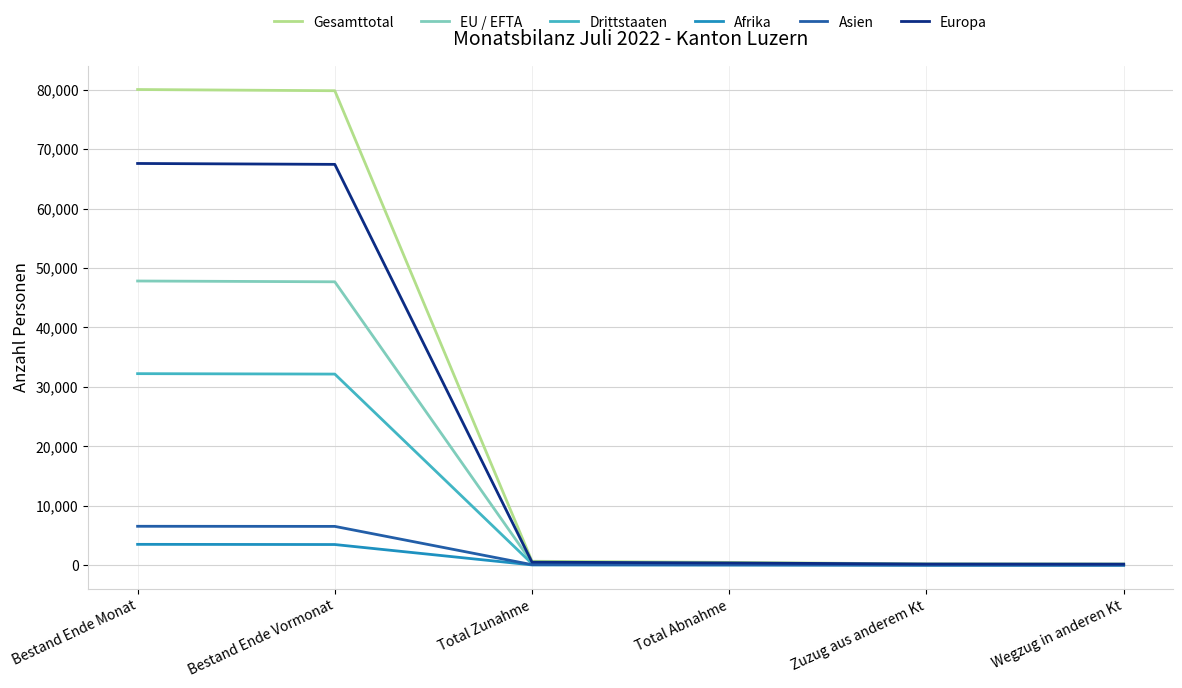

Which series has the largest total across all categories?

Gesamttotal